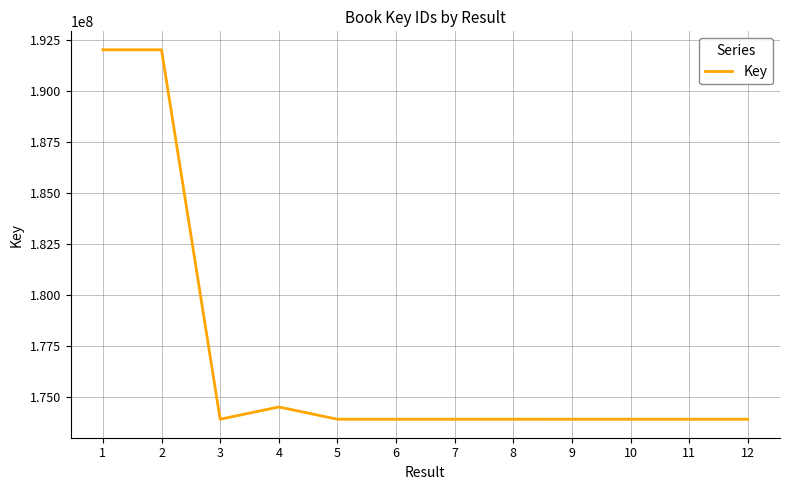

What is the minimum value shown in the chart?

173886529